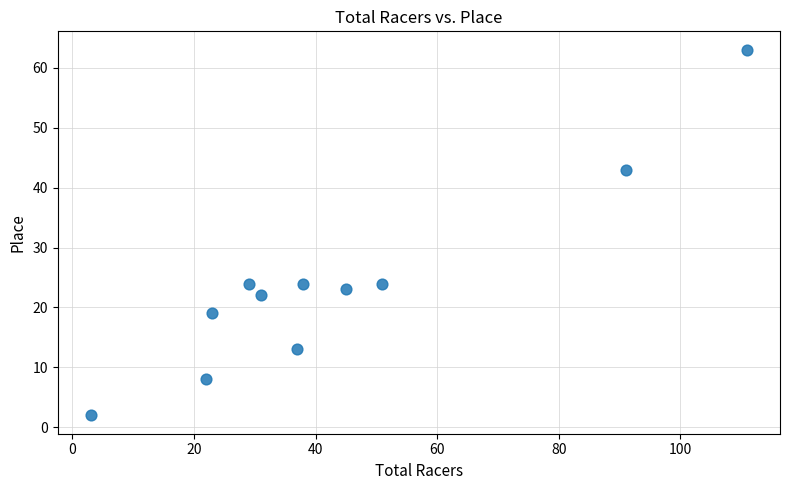

What is the range of Y values (max minus min)?

61